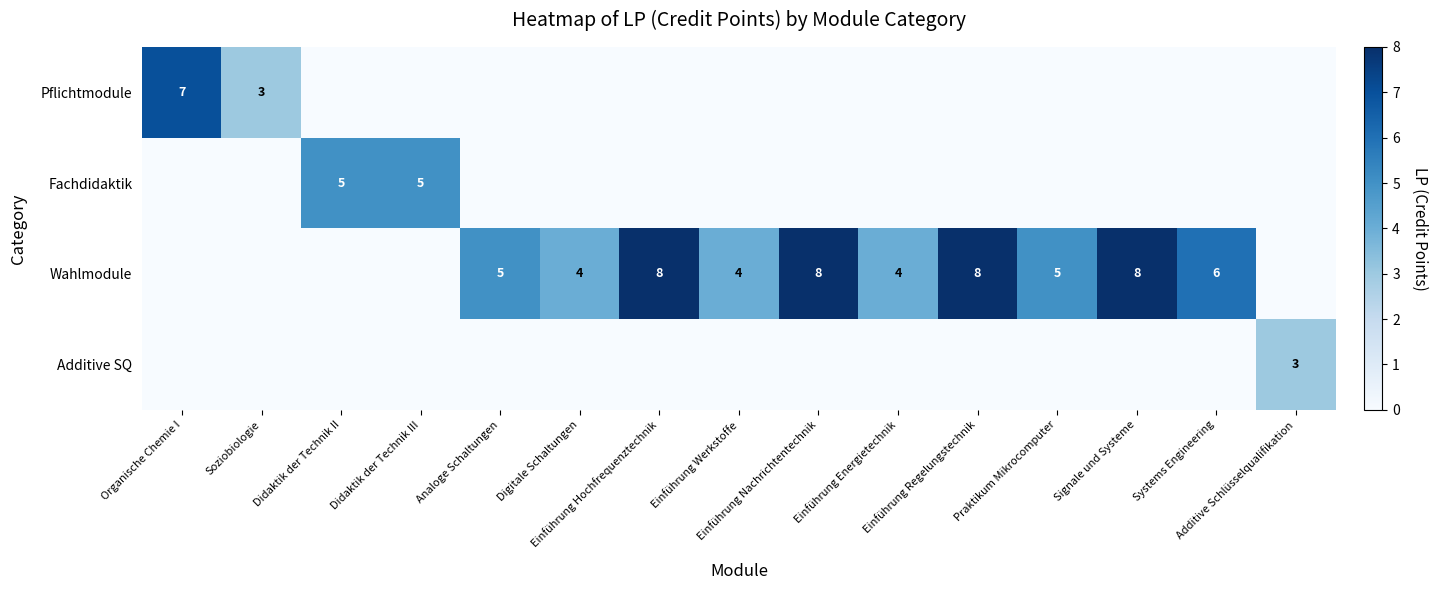

Count the number of categories in the chart.

15